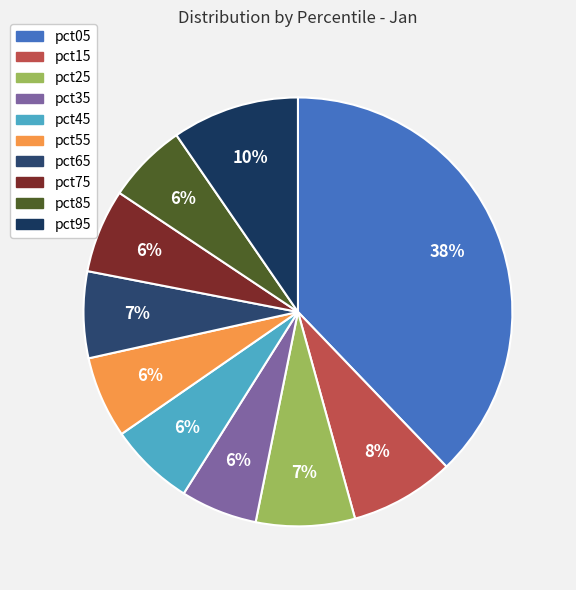

How many slices are in this pie chart?

10